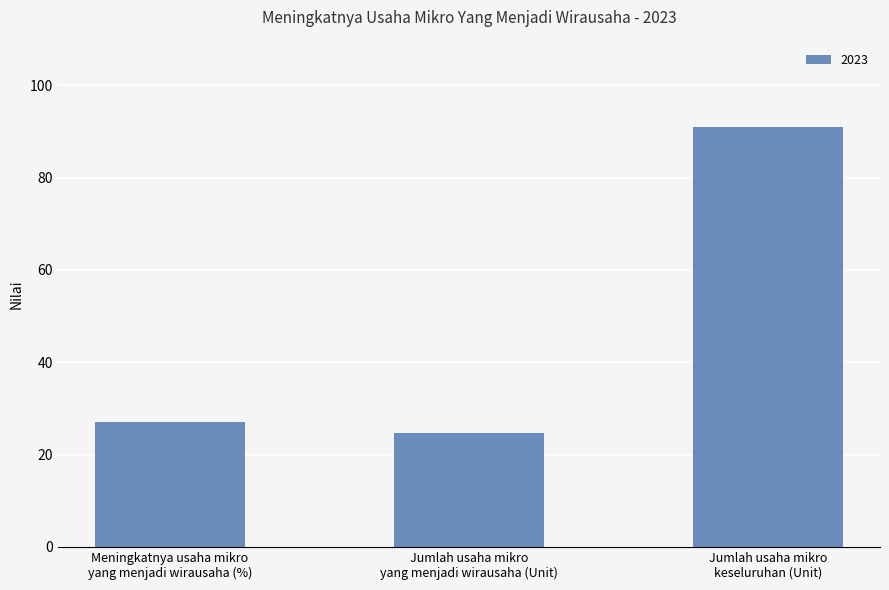

Is it true that the value at Jumlah usaha mikro
yang menjadi wirausaha (Unit) is 24.6?

True